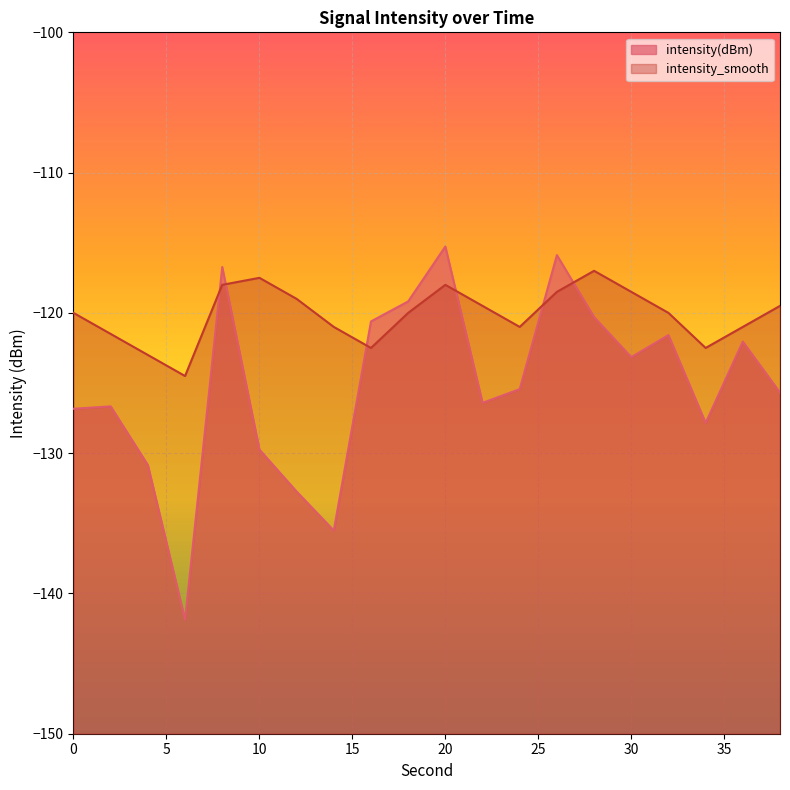

Which series has the largest total across all categories?

intensity_smooth